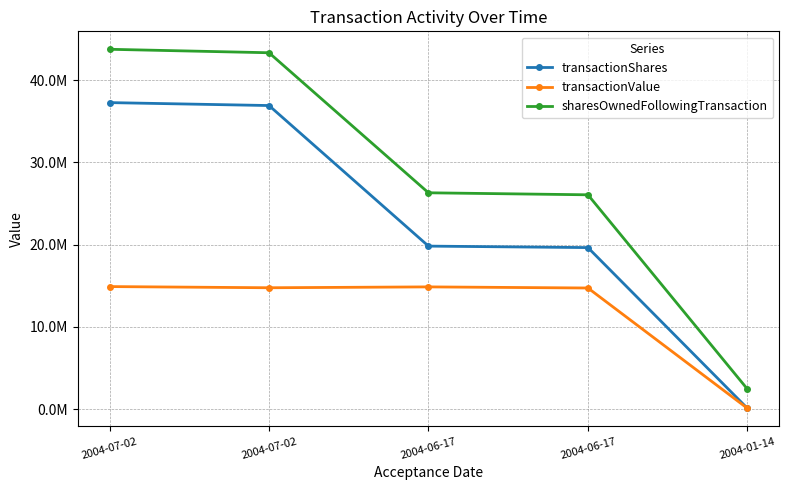

What is the spread (max minus min) of values at 2004-07-02?

28845454